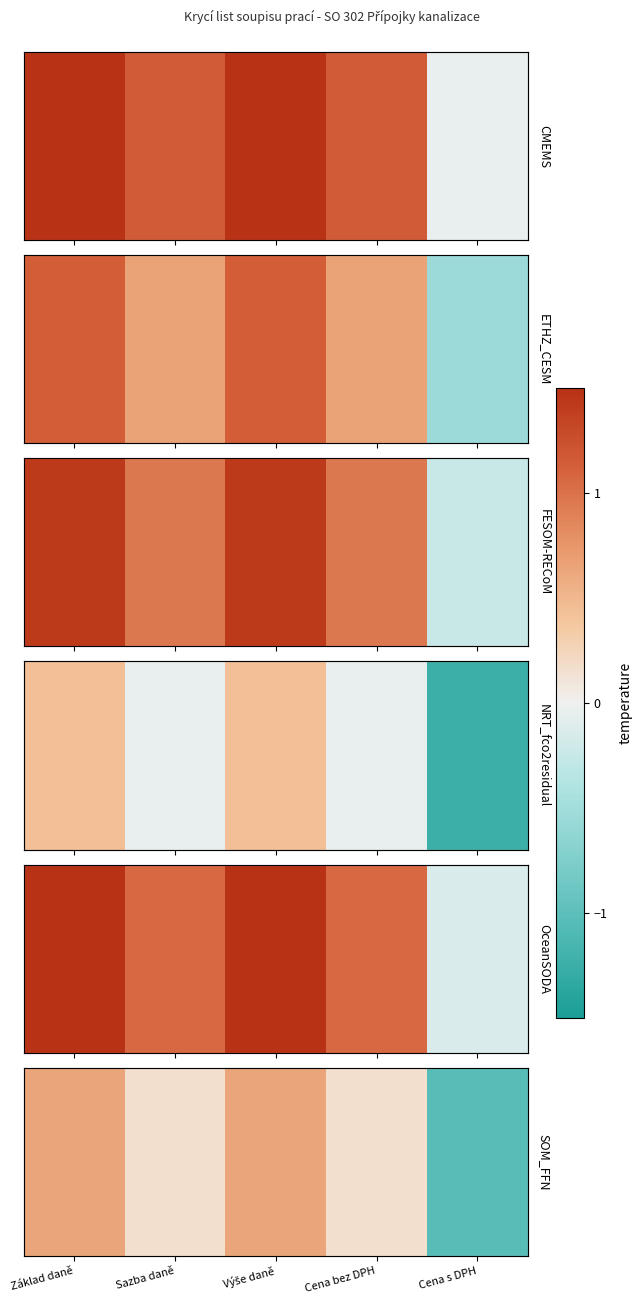

Rank the categories by value from lowest to highest.

Cena s DPH, Sazba daně, Cena bez DPH, Základ daně, Výše daně